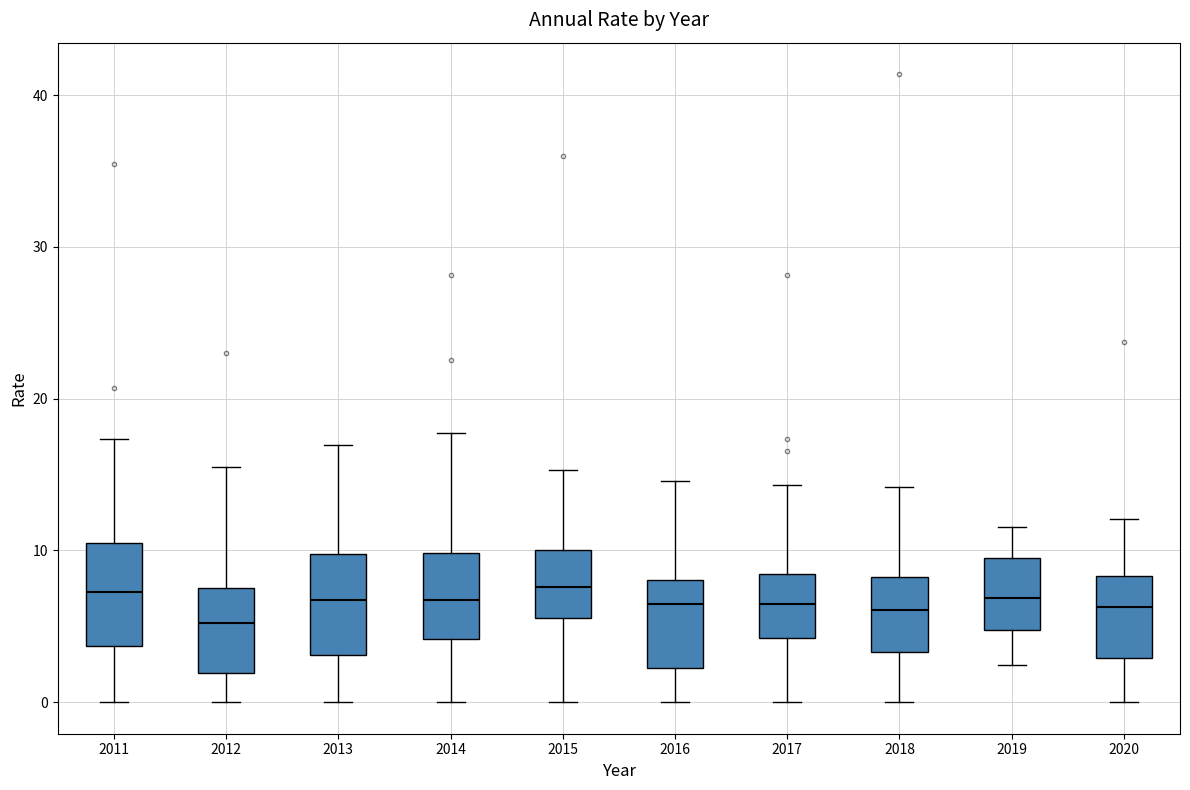

Reading left to right, read every box against the y-axis: the position of its median line, the range the box covers, and the ends of its whiskers. The values are not printed on the chart, so give them approximately, as read against the axis.

2011: median 7, box 4 to 10, whiskers 0 to 17
2012: median 5, box 2 to 8, whiskers 0 to 16
2013: median 7, box 3 to 10, whiskers 0 to 17
2014: median 7, box 4 to 10, whiskers 0 to 18
2015: median 8, box 6 to 10, whiskers 0 to 15
2016: median 6, box 2 to 8, whiskers 0 to 15
2017: median 6, box 4 to 8, whiskers 0 to 14
2018: median 6, box 3 to 8, whiskers 0 to 14
2019: median 7, box 5 to 10, whiskers 2 to 12
2020: median 6, box 3 to 8, whiskers 0 to 12